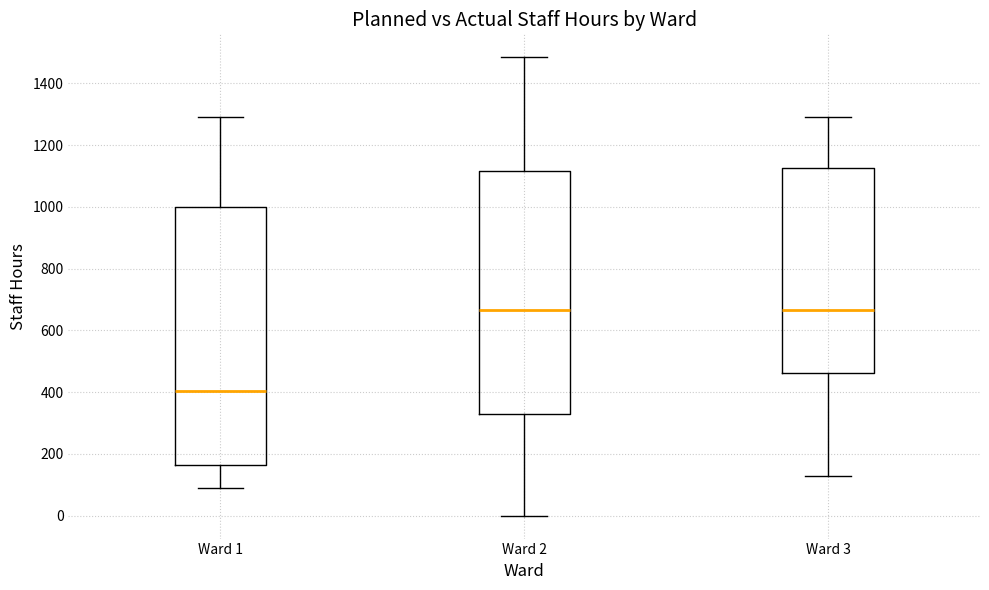

Comparing the boxes themselves (not the whiskers), which one is the tallest?

Ward 1